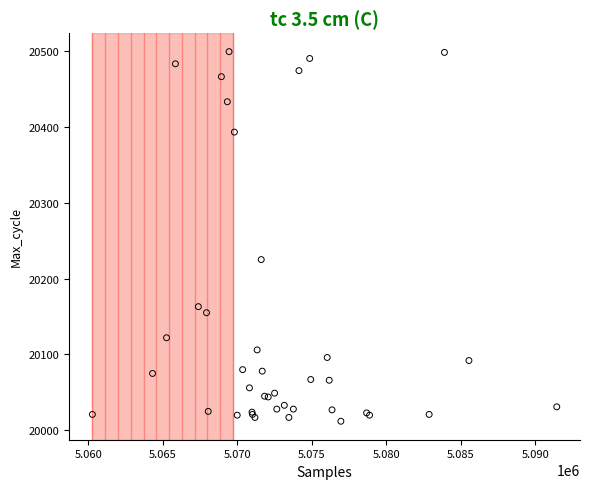

What Y value in the scatter plot is closest to 20255?

20225